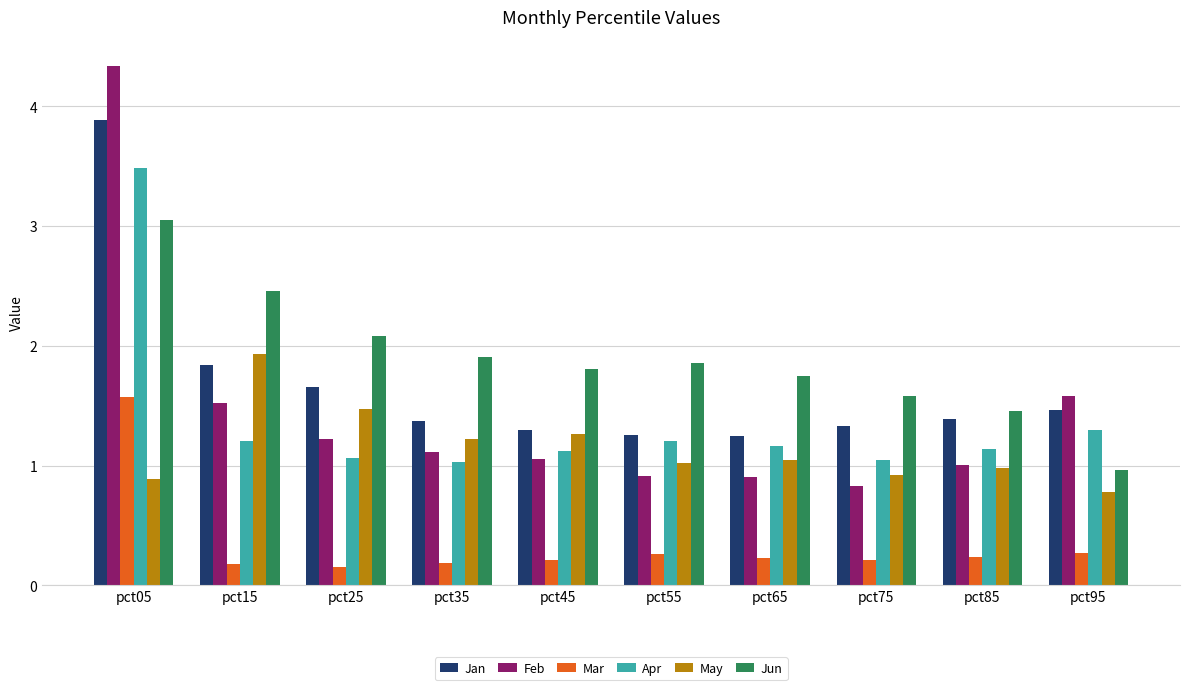

Is the value of Mar at pct35 greater than the value of Apr at pct15?

No